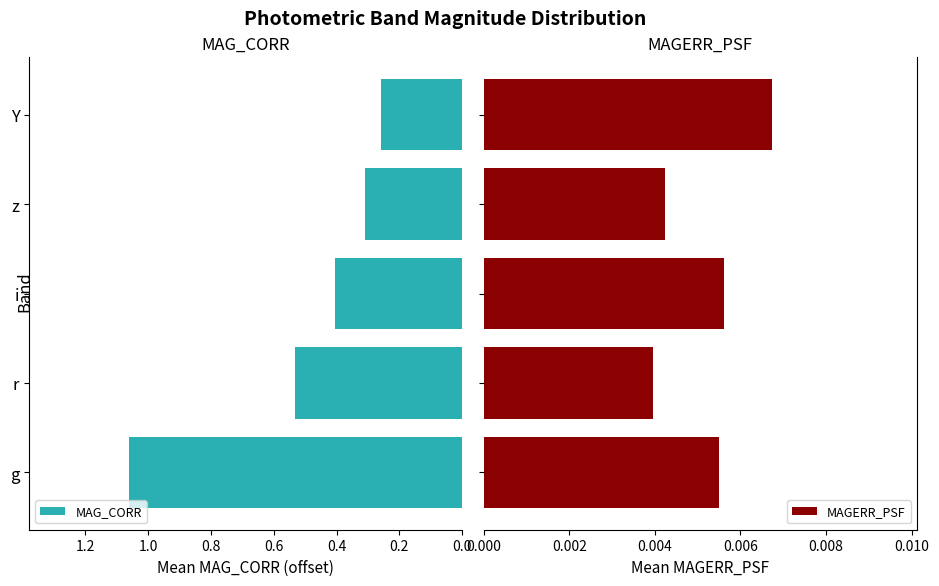

Which category has the highest value in the MAG_CORR series?

g